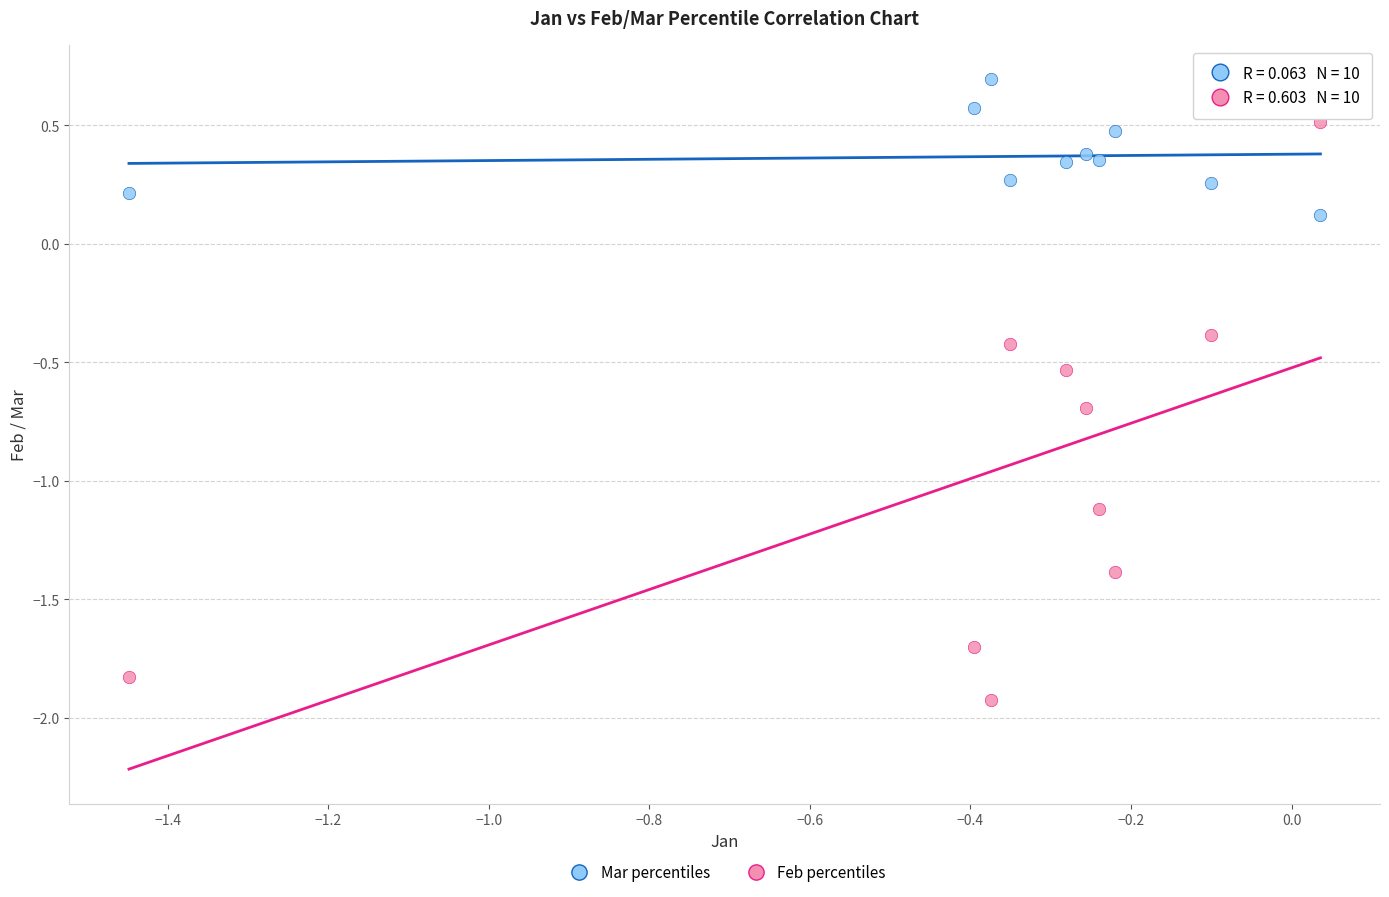

Across all data points, what is the range of X values (max minus min)?

1.5